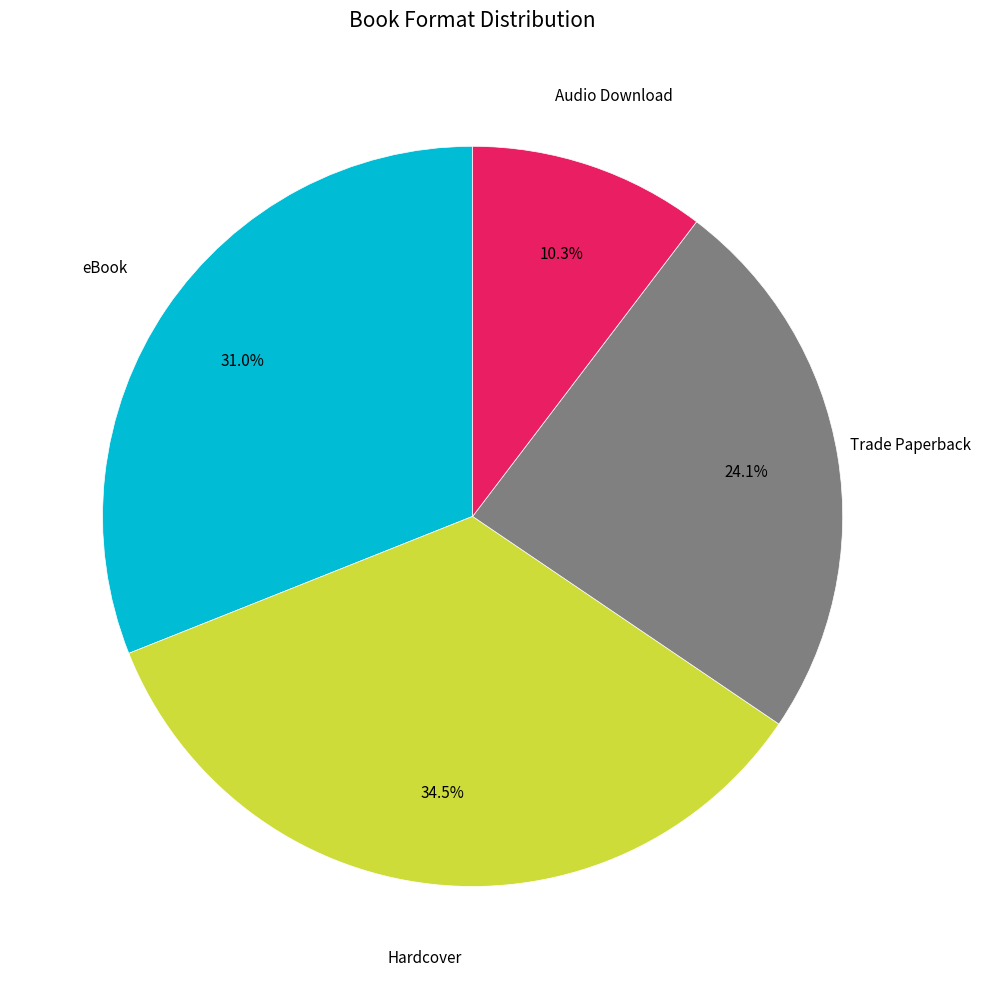

Is there any slice that represents more than half of the pie?

No